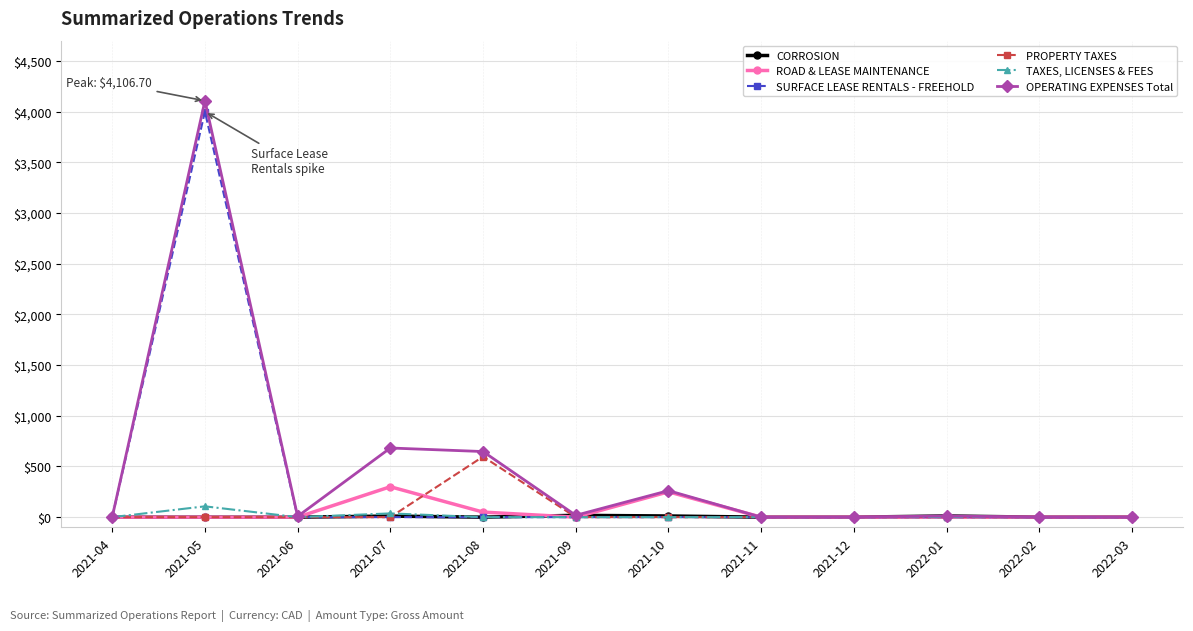

At how many categories does at least one series exceed 4070?

1